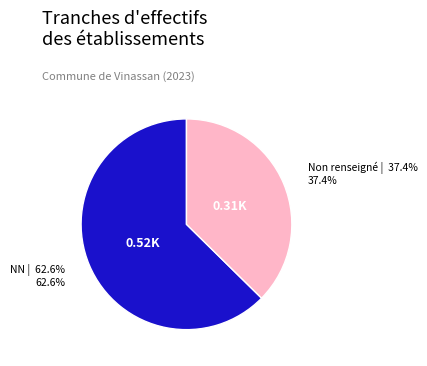

Is there a majority slice in this chart?

Yes